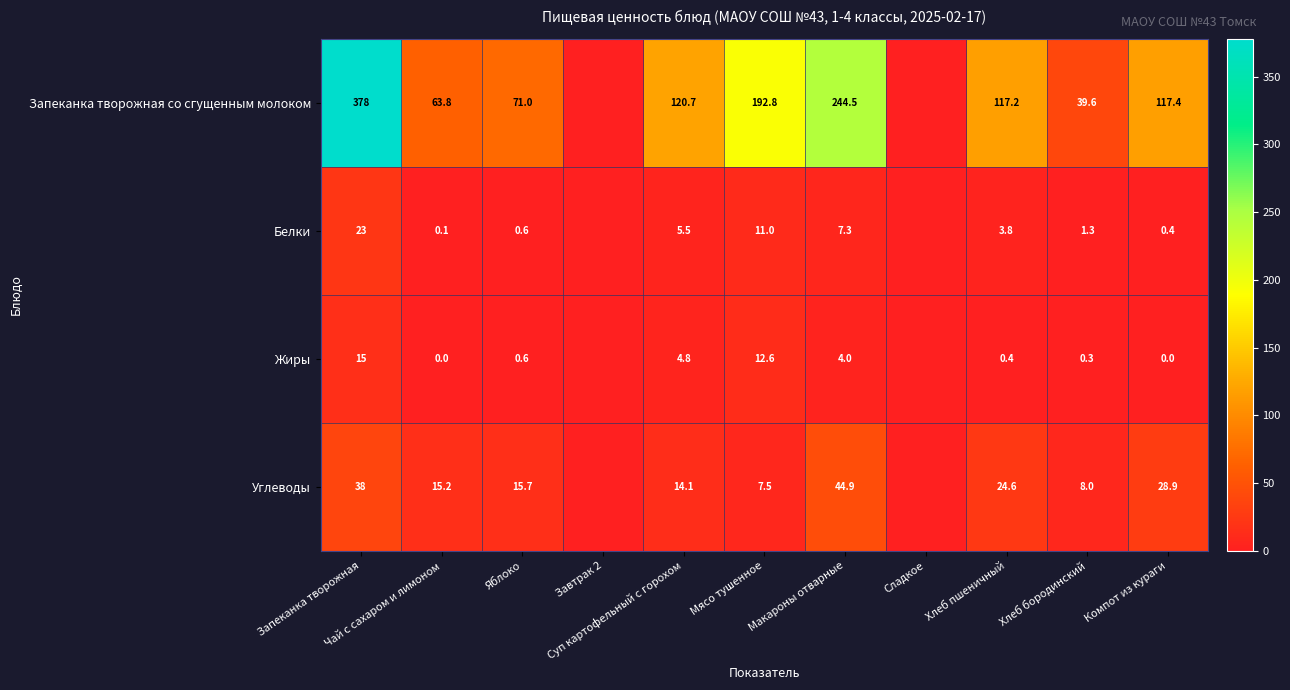

List the labels in order of Белки value, largest first.

Запеканка творожная, Мясо тушенное, Макароны отварные, Суп картофельный с горохом, Хлеб пшеничный, Хлеб бородинский, Яблоко, Компот из кураги, Чай с сахаром и лимоном, Завтрак 2, Сладкое